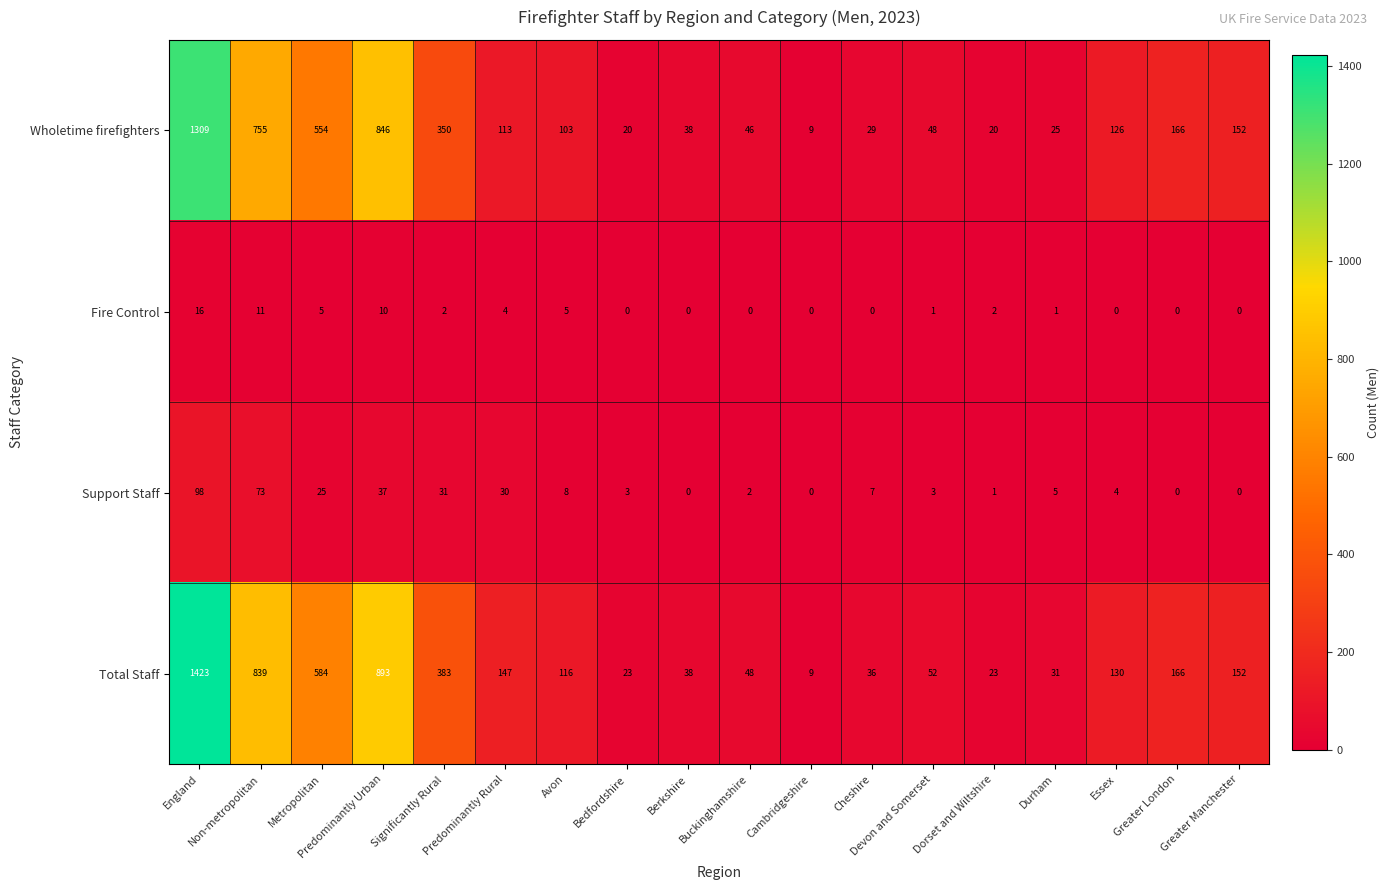

At which category is the sum across all series the highest?

England